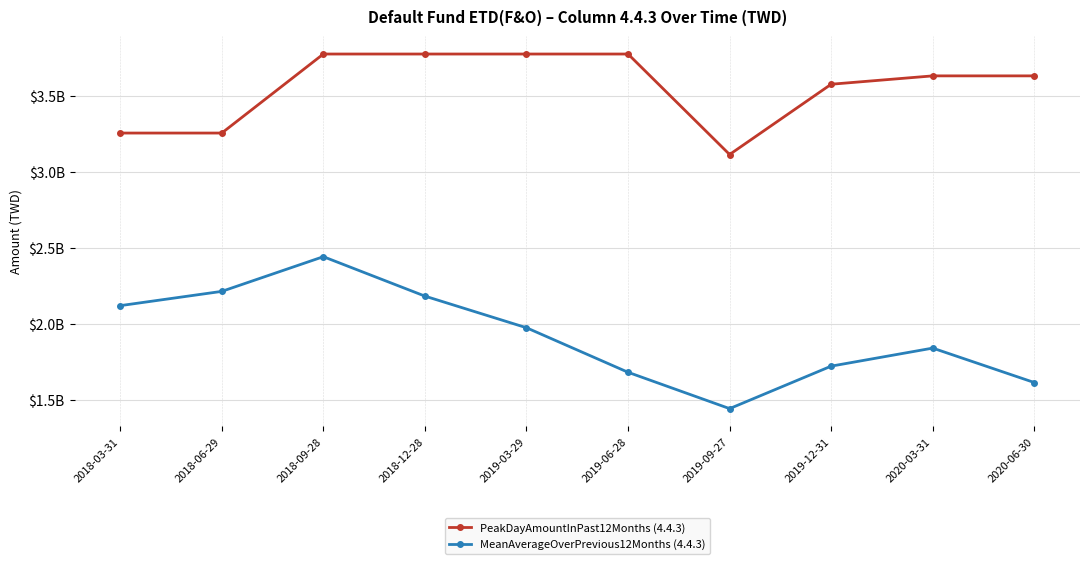

Reading right to left, transcribe all the data shown in this chart.

PeakDayAmountInPast12Months (4.4.3): 2020-06-30=3634508067.0	2020-03-31=3634508067.0	2019-12-31=3579500483.3	2019-09-27=3117068084.6	2019-06-28=3778266867.2	2019-03-29=3778266867.2	2018-12-28=3778266867.2	2018-09-28=3778266867.2	2018-06-29=3258284166.0	2018-03-31=3258284166.0
MeanAverageOverPrevious12Months (4.4.3): 2020-06-30=1616675616.7	2020-03-31=1843168391.0	2019-12-31=1724482660.5	2019-09-27=1444977379.3	2019-06-28=1684080272.3	2019-03-29=1977143165.0	2018-12-28=2185277621.7	2018-09-28=2444745900.0	2018-06-29=2216464394.7	2018-03-31=2122591730.9